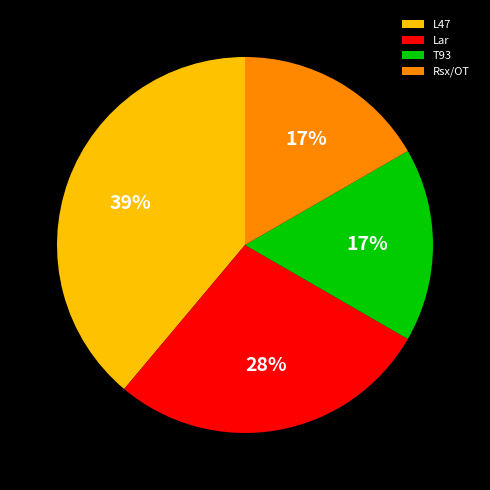

Which category has the biggest portion of the pie?

L47